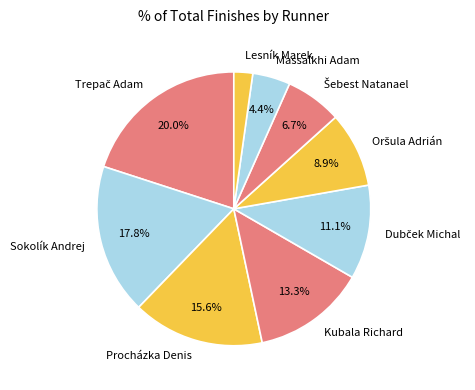

To the nearest percent, what percentage of the pie is Kubala Richard?

13%